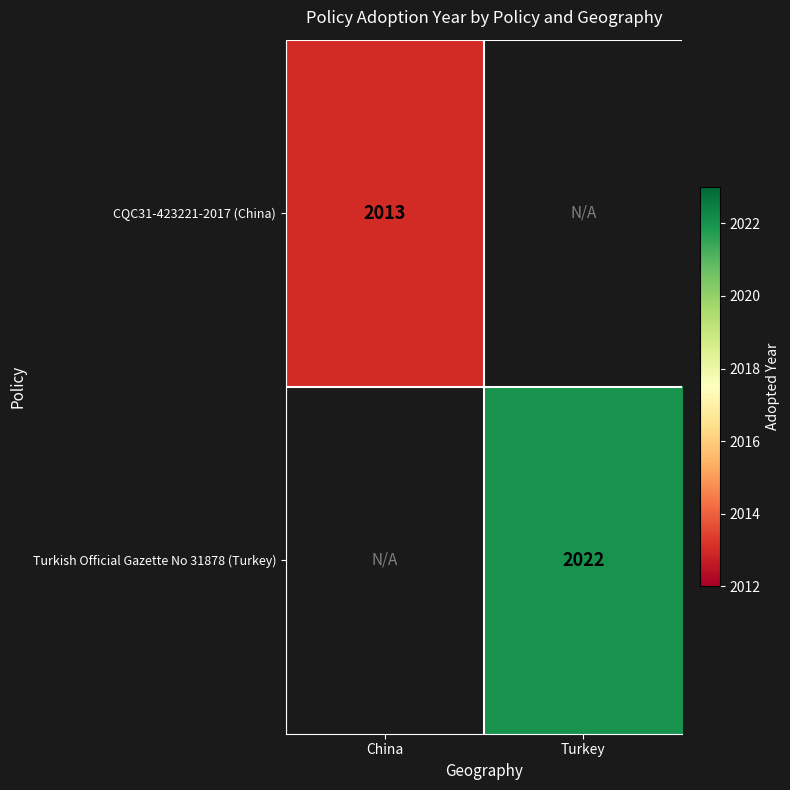

Is it true that CQC31-423221-2017 (China) equals 2013 at China?

True